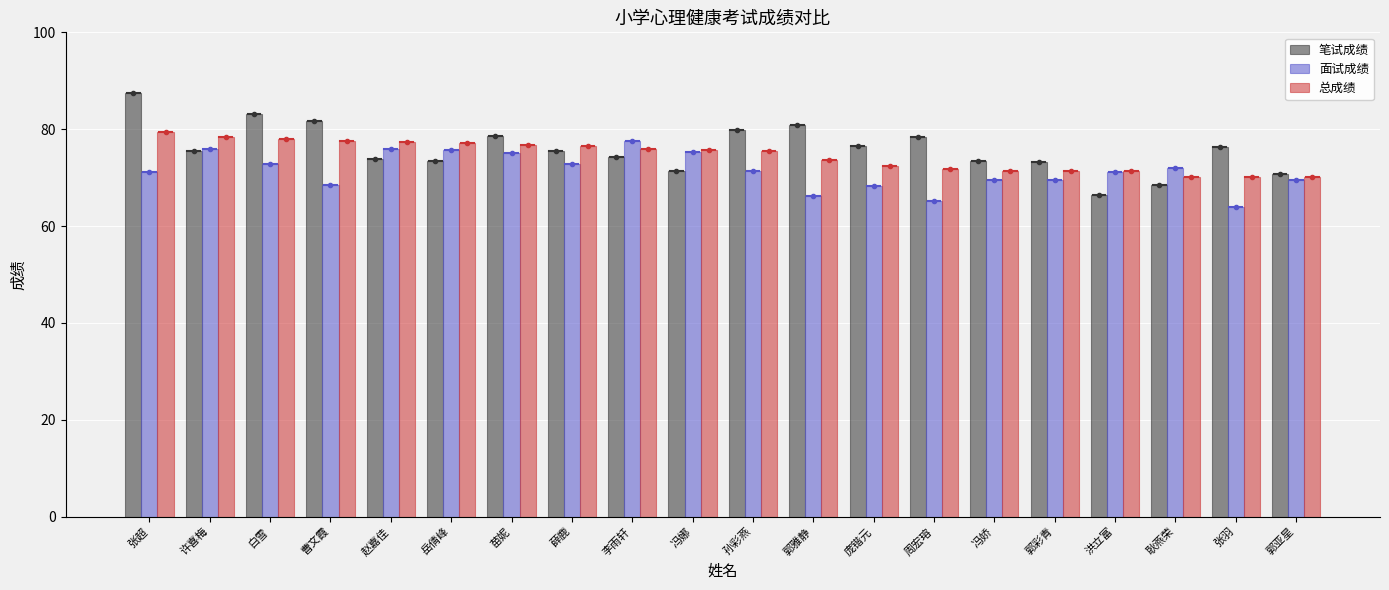

What is the sum of the 笔试成绩 values at 薛鹿 and 洪立富?

141.8